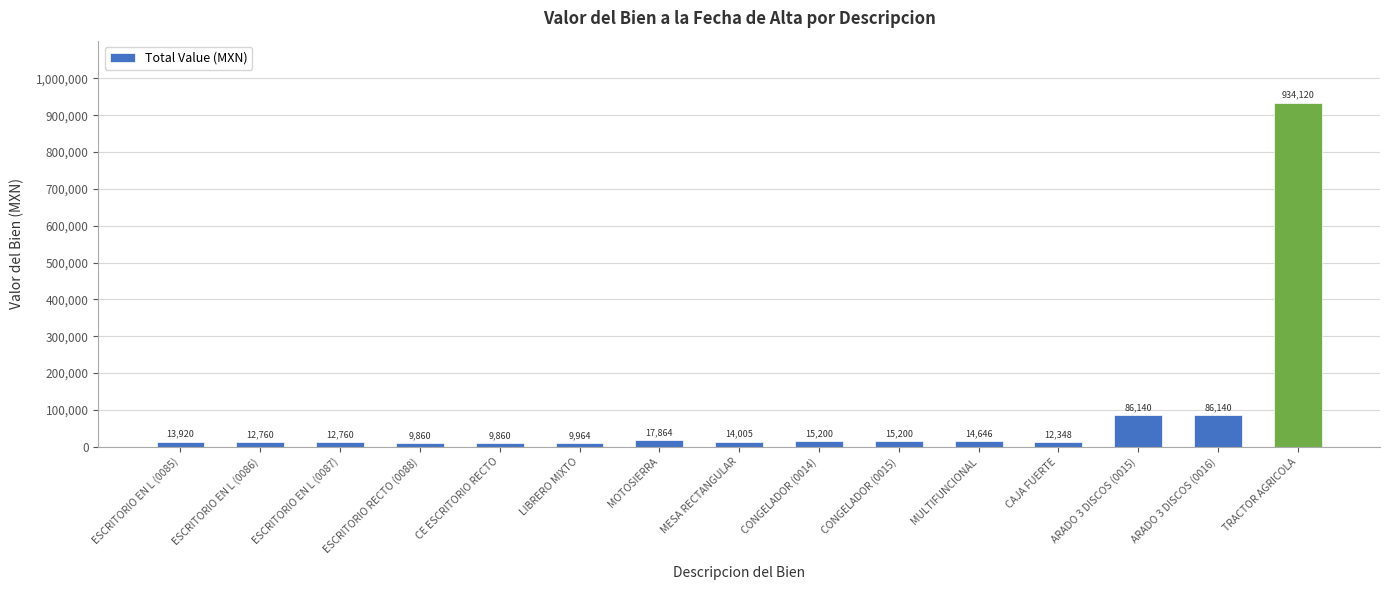

Which has a higher value, CAJA FUERTE or ESCRITORIO RECTO (0088)?

CAJA FUERTE